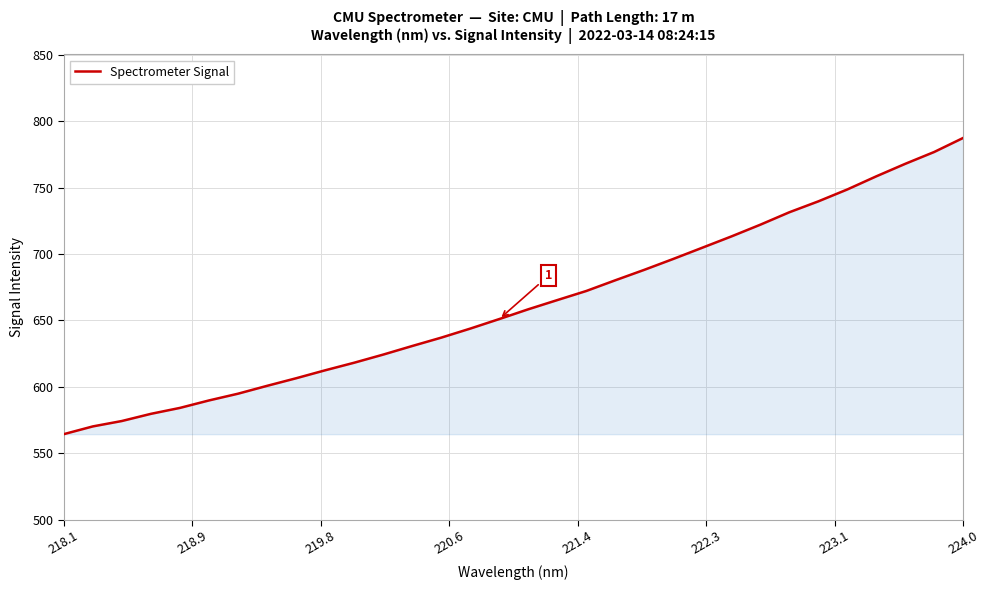

The chart shows a value of 249.4 at 218.1. True or false?

False